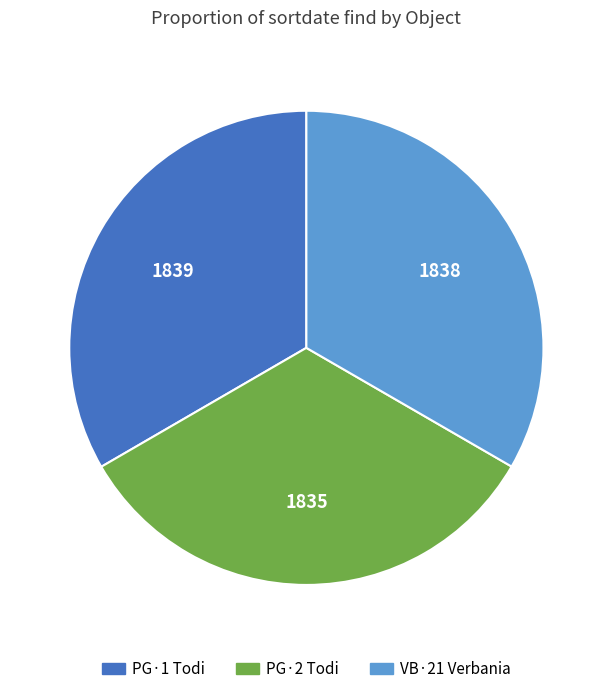

Approximately how many times larger is the value at PG·2 Todi compared to VB·21 Verbania?

1.0